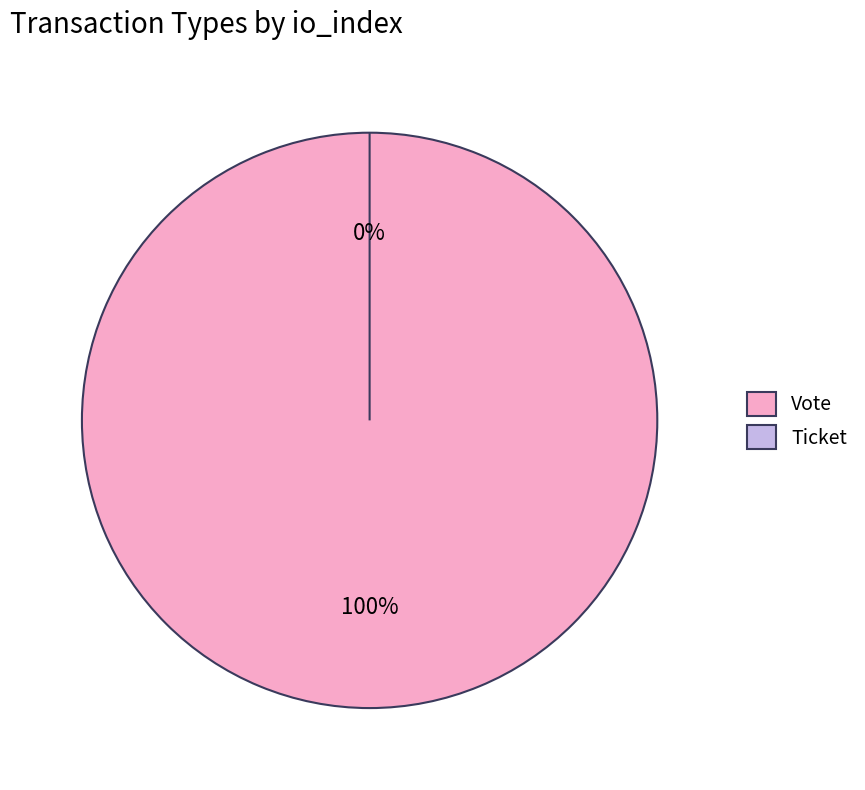

Which slice represents more than half of the pie?

Vote